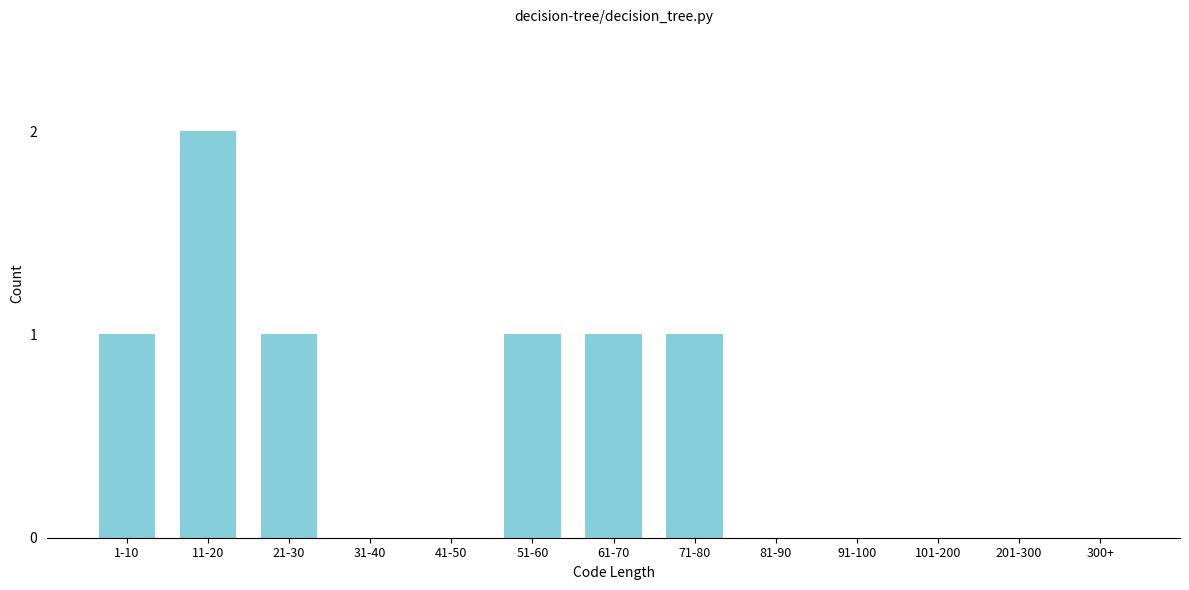

Reading left to right, transcribe all the data shown in this chart.

1-10=1	11-20=2	21-30=1	31-40=0	41-50=0	51-60=1	61-70=1	71-80=1	81-90=0	91-100=0	101-200=0	201-300=0	300+=0